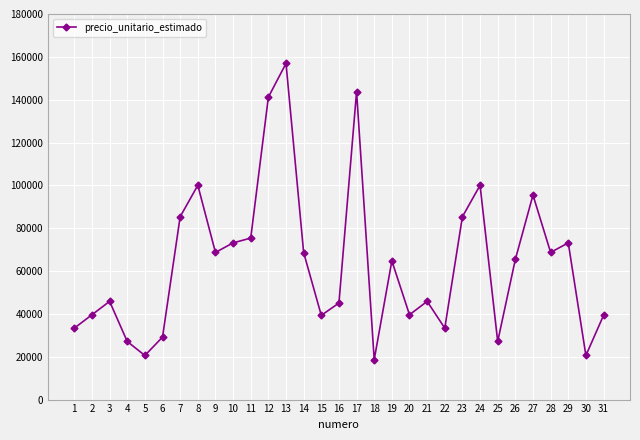

How many interior local peaks (higher than both neighbors) does the data have?

9